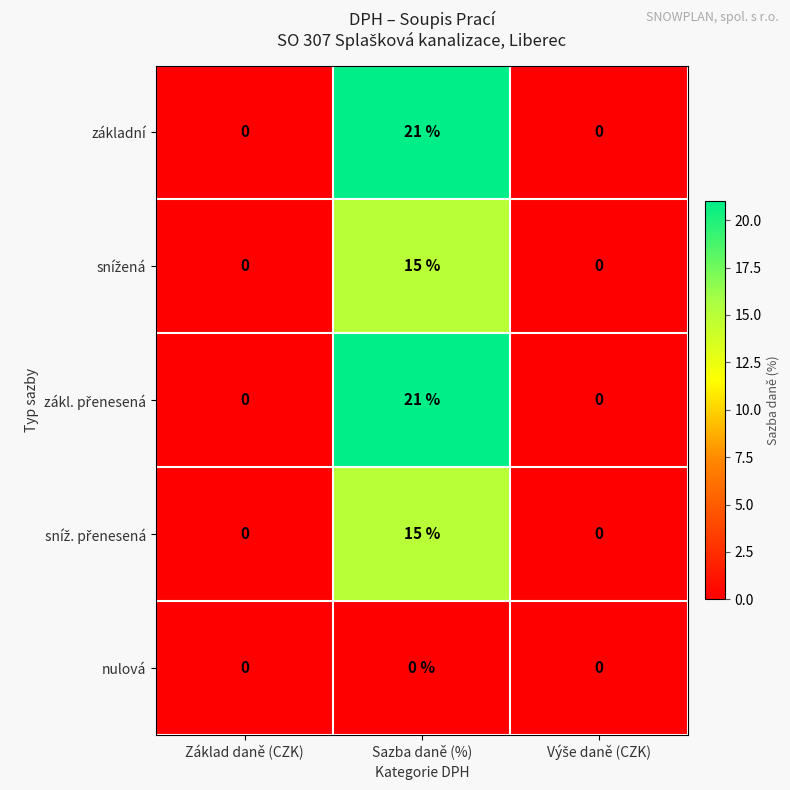

Which category has the highest value across all series?

Sazba daně (%)